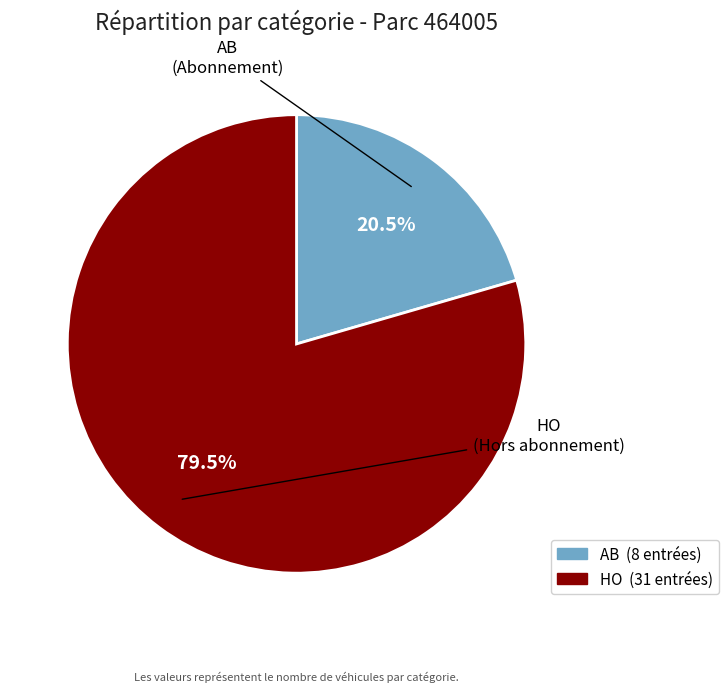

How many slices are in this pie chart?

2